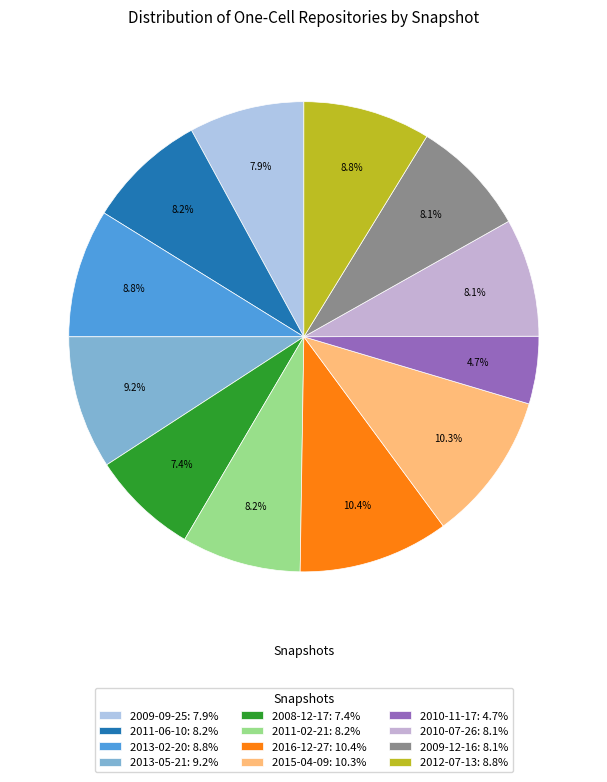

How many segments does this pie chart have?

12